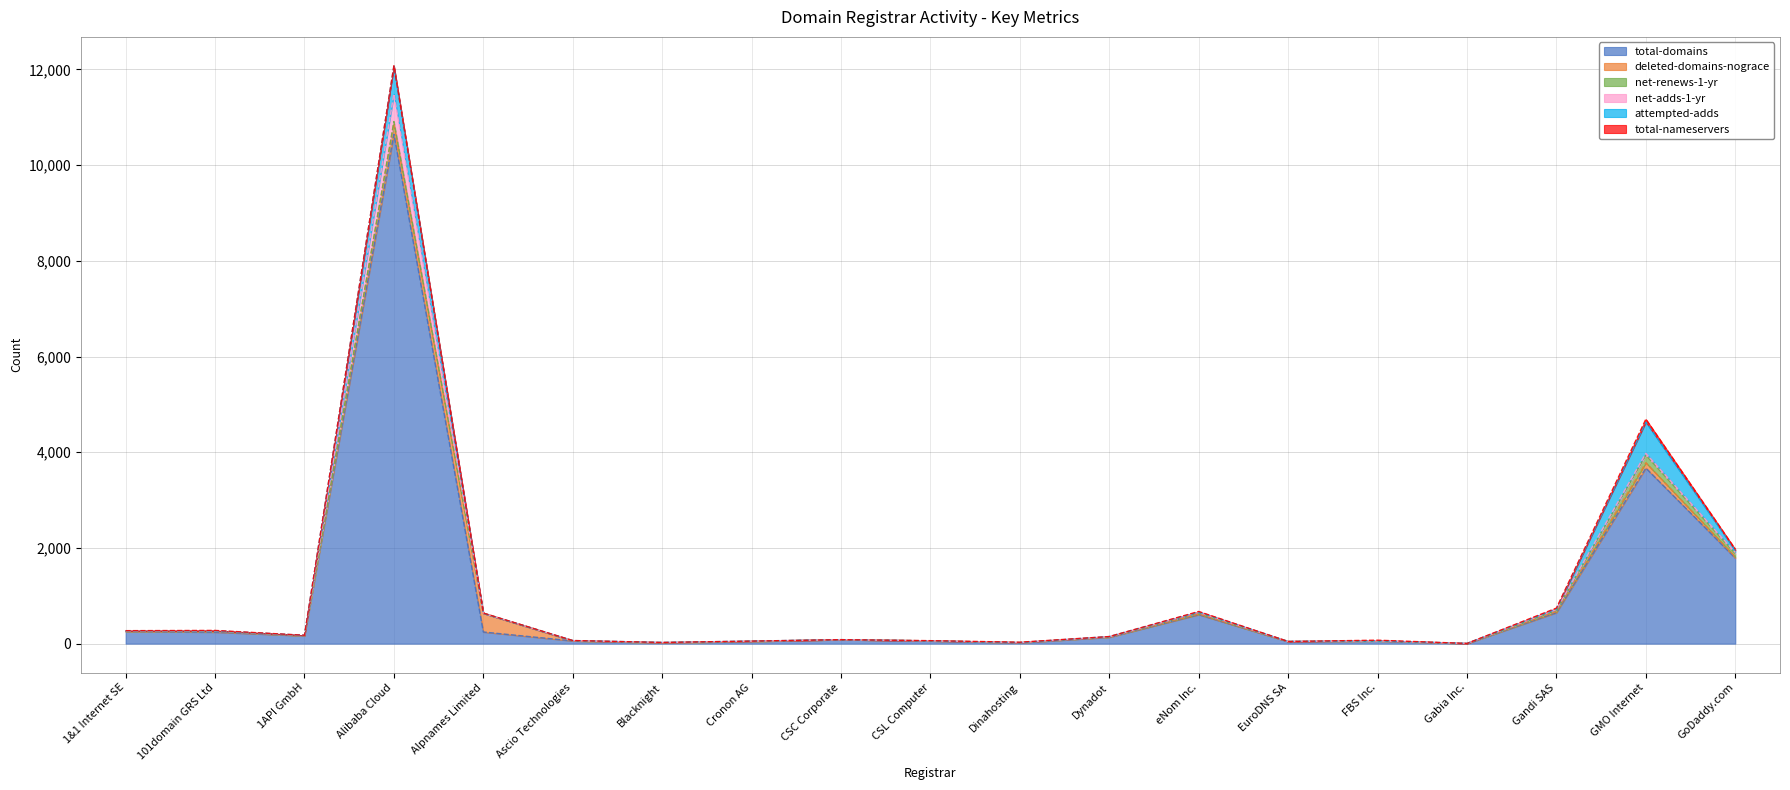

What is the average value of the total-domains series?

988